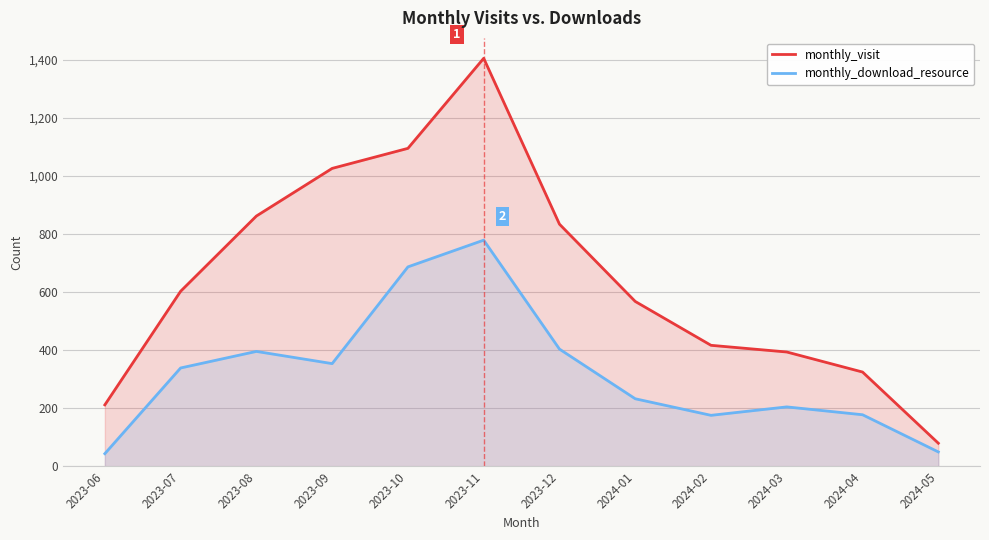

At which category is the sum across all series the highest?

2023-11